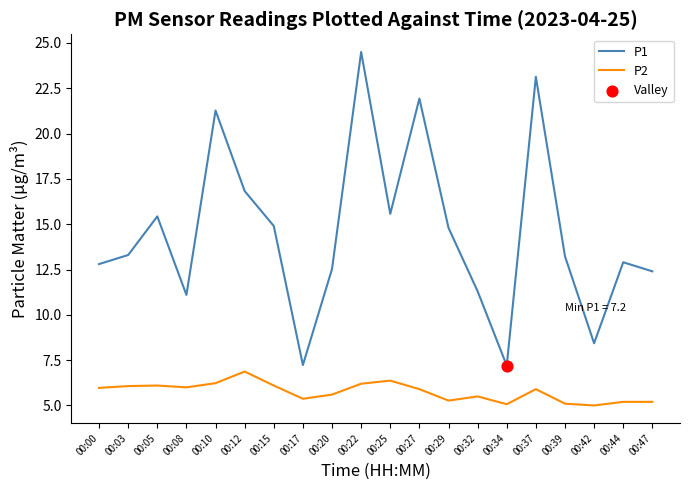

What is the total value across all series at 00:25?

21.9